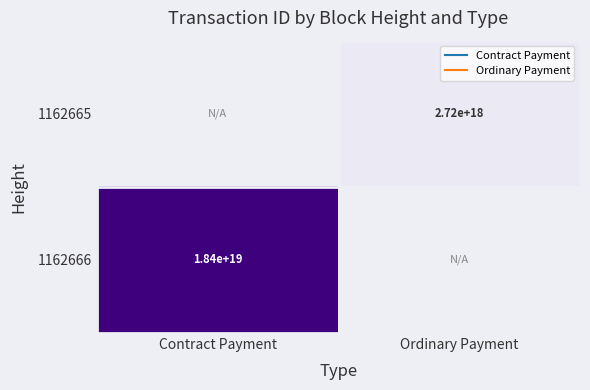

What is the maximum value shown in the chart?

18354276400258746368.0